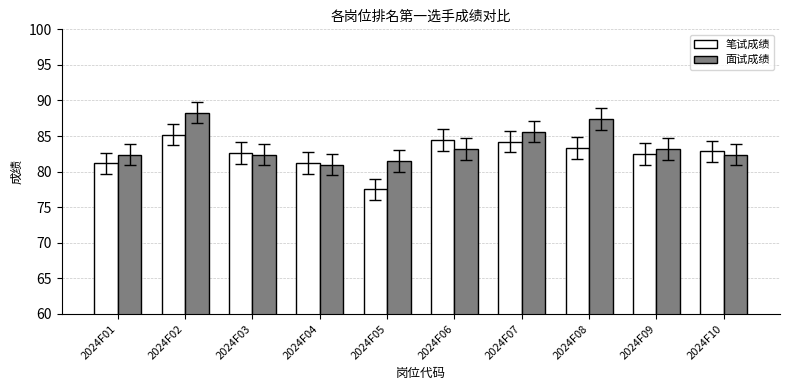

Where does the 笔试成绩 series first go above 82?

2024F02